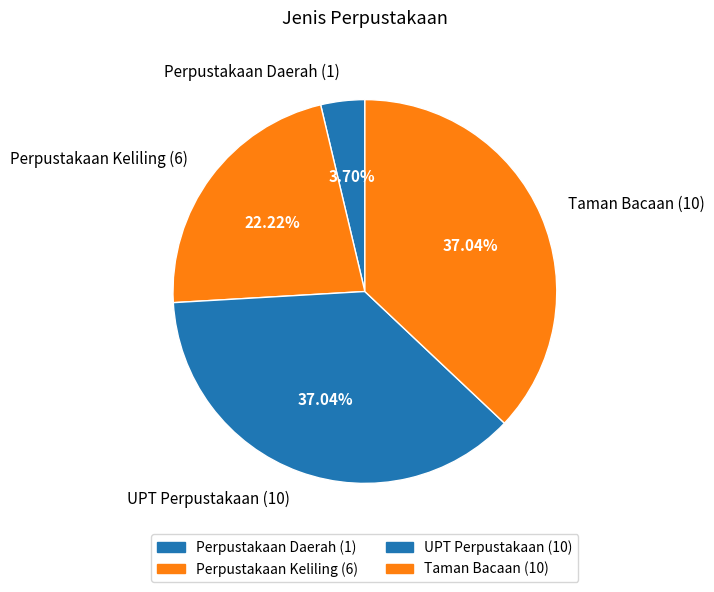

Is there a majority slice in this chart?

No